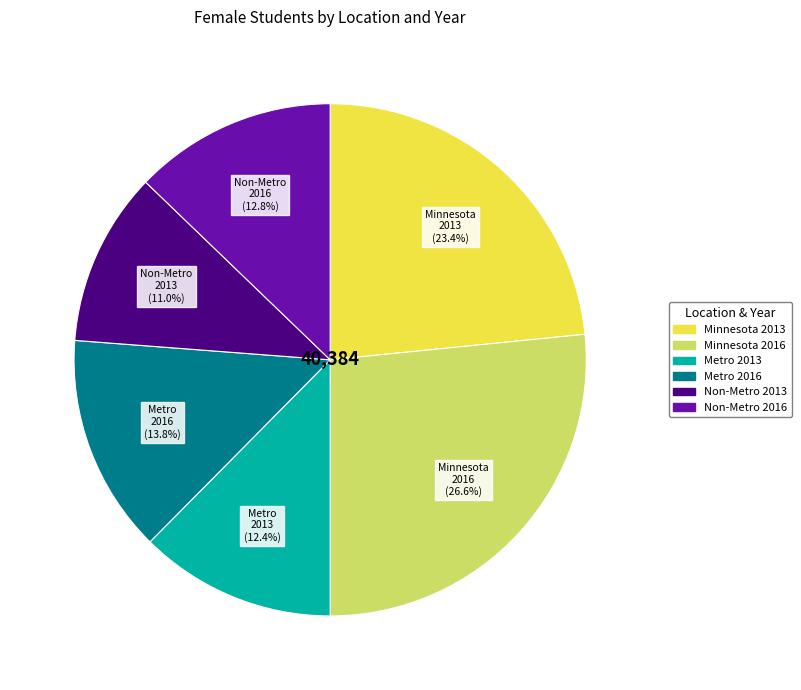

How many slices are in this pie chart?

6